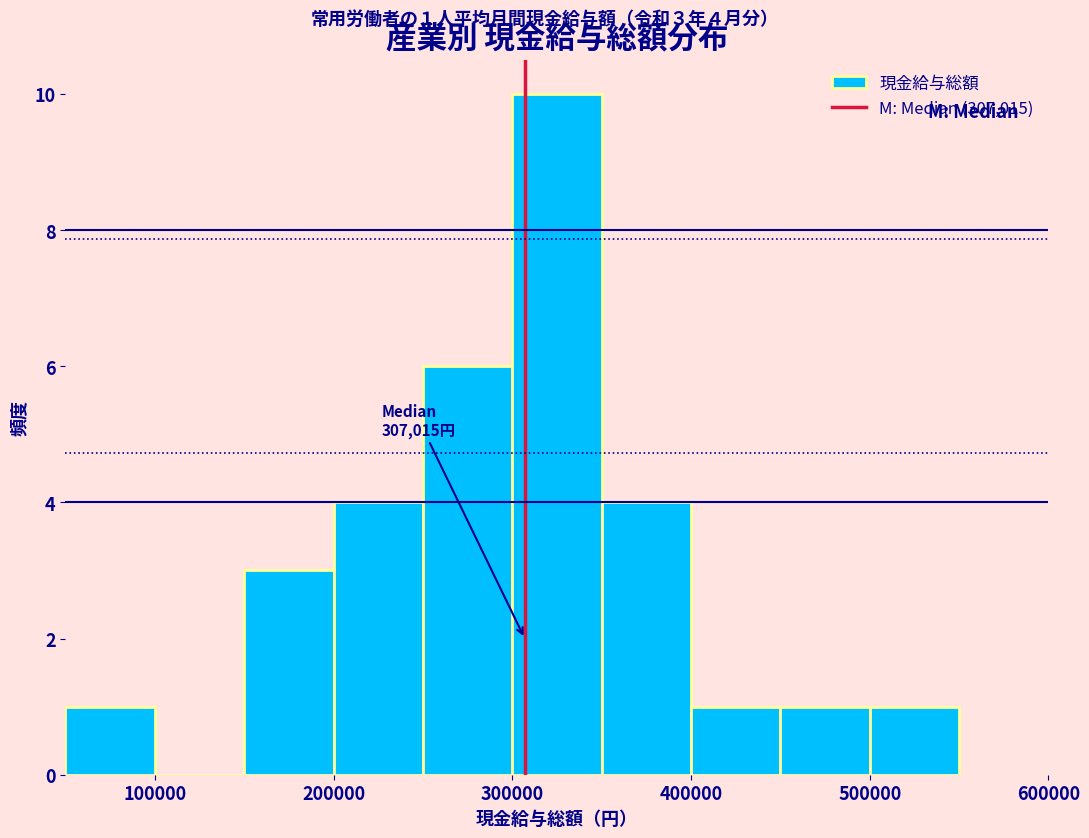

Over which range of the x-axis is the bar tallest?

300000 to 350000